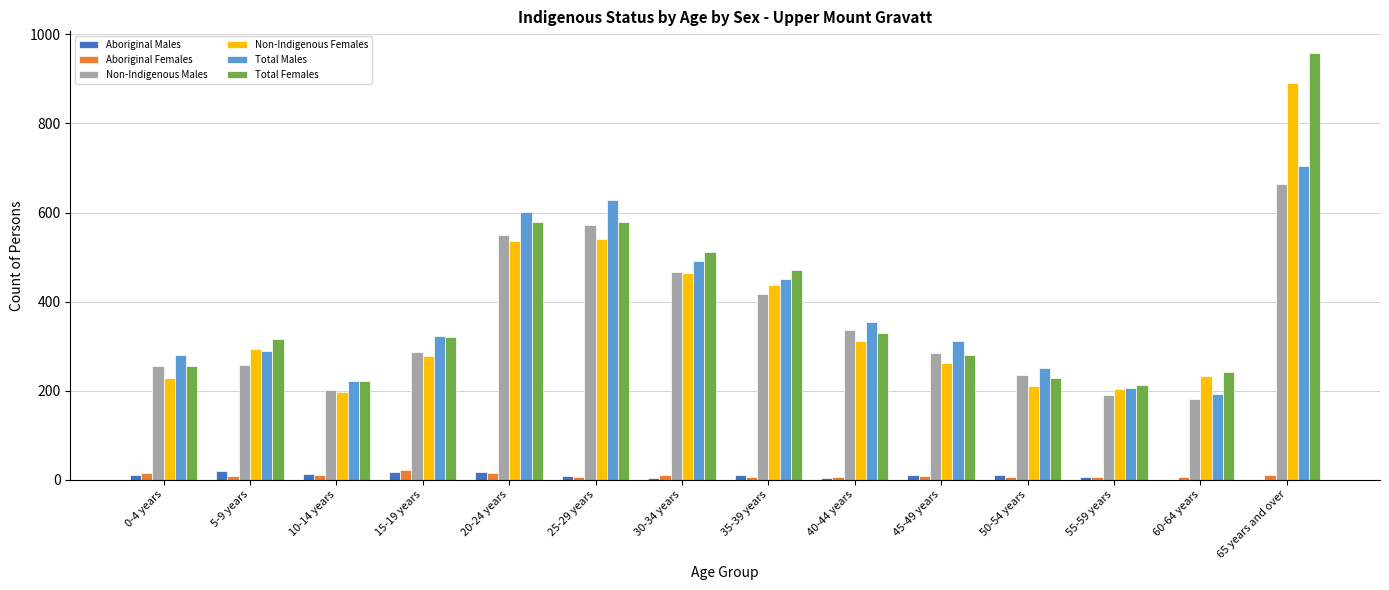

At which category is the sum across all series the highest?

65 years and over